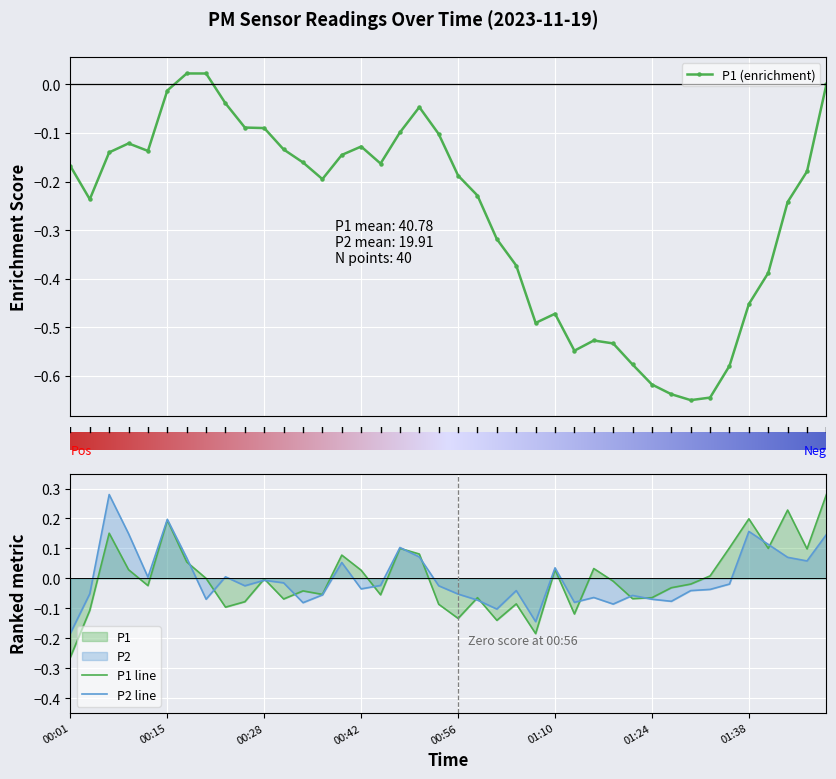

True or false: P2 has more than 2 points higher than both neighbors.

True